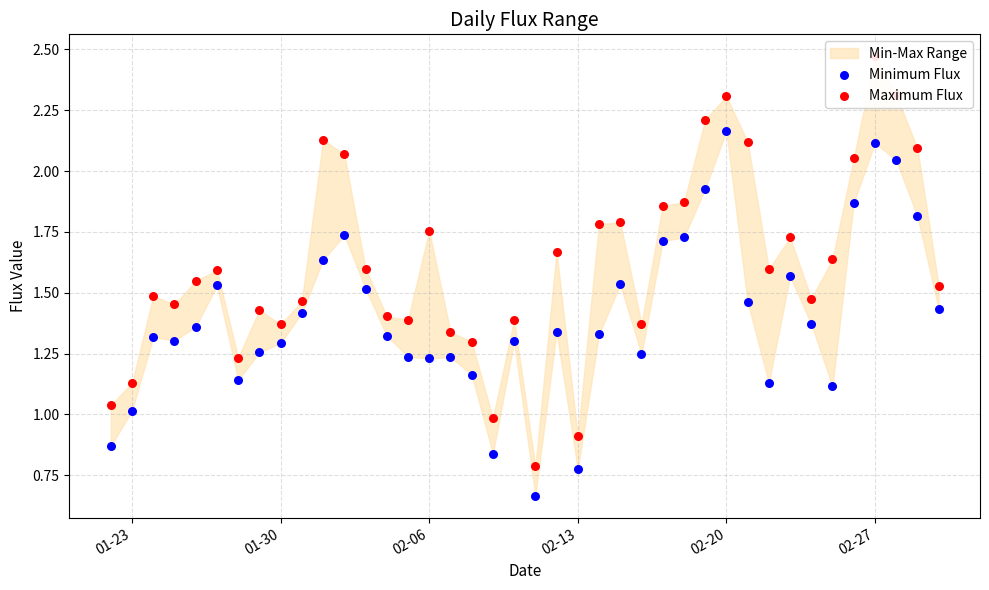

Which series has the largest Y range (max minus min)?

Maximum Flux